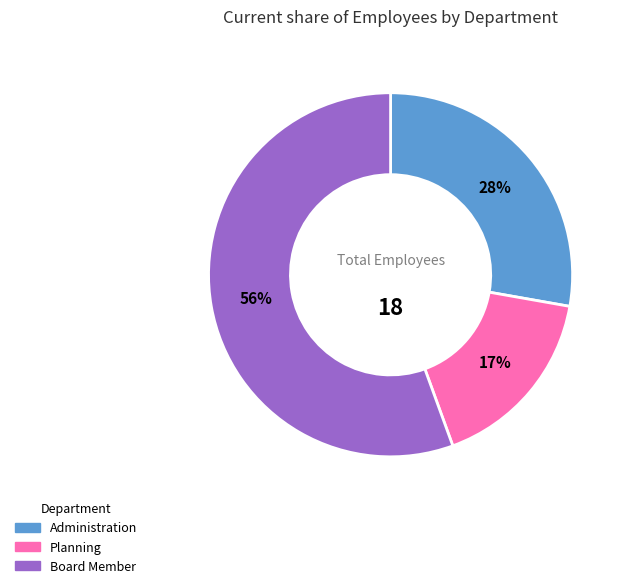

Is it true that Planning is 26% of the pie?

False